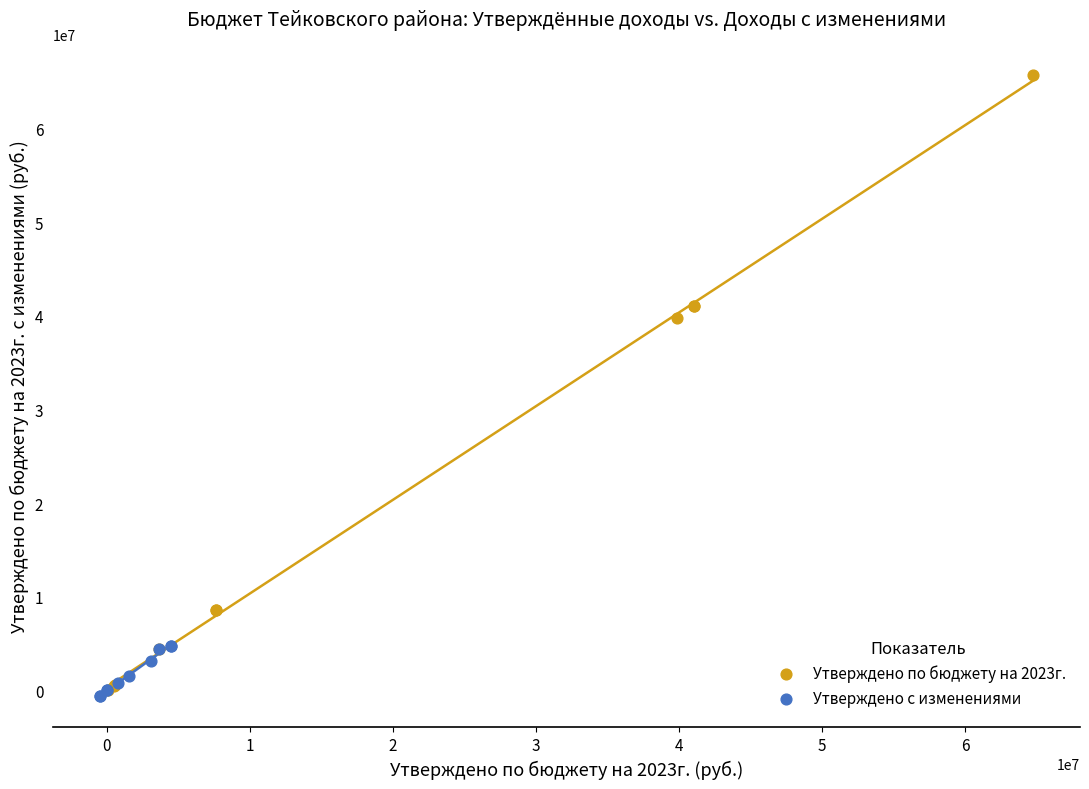

Which series contains the highest Y value?

Утверждено по бюджету на 2023г.